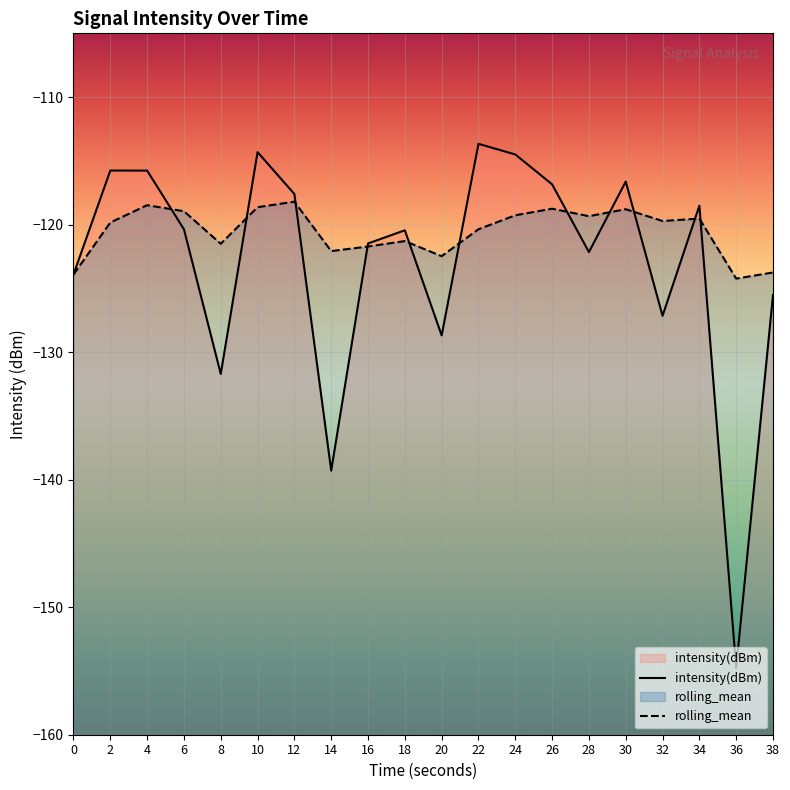

Is the value of intensity(dBm) at 20 greater than the value of rolling_mean at 28?

No